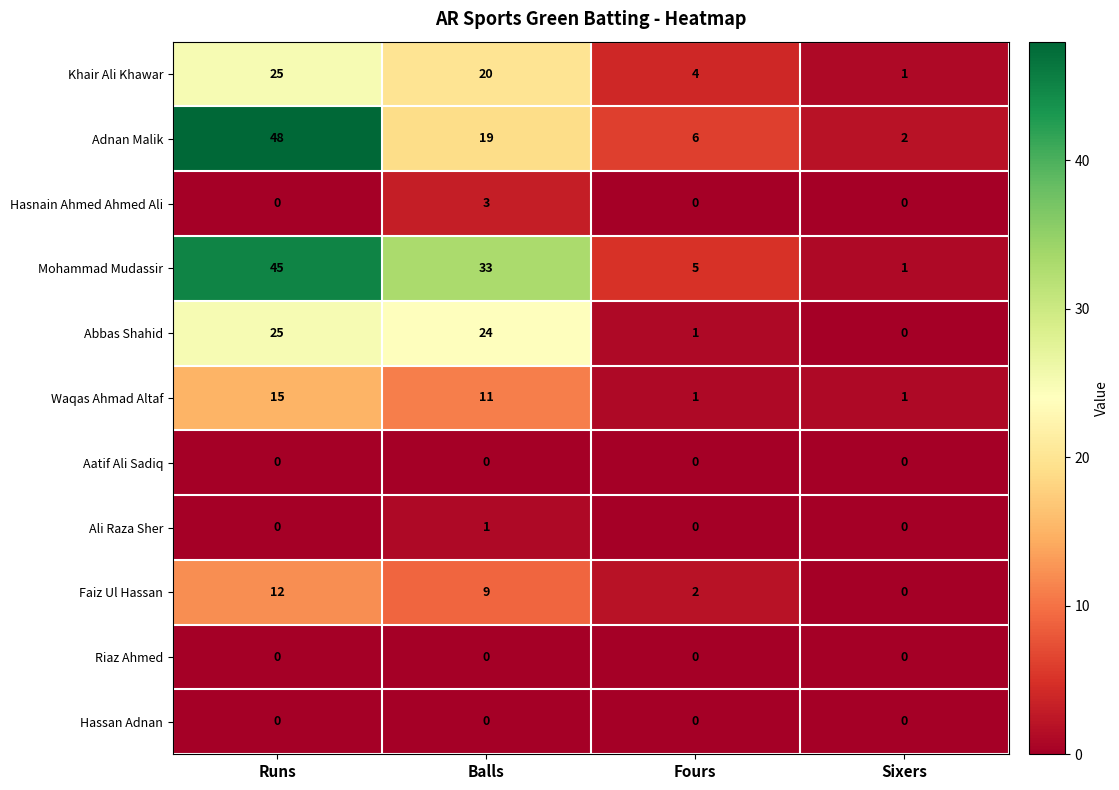

Which series changed the most between Runs and Sixers?

Adnan Malik